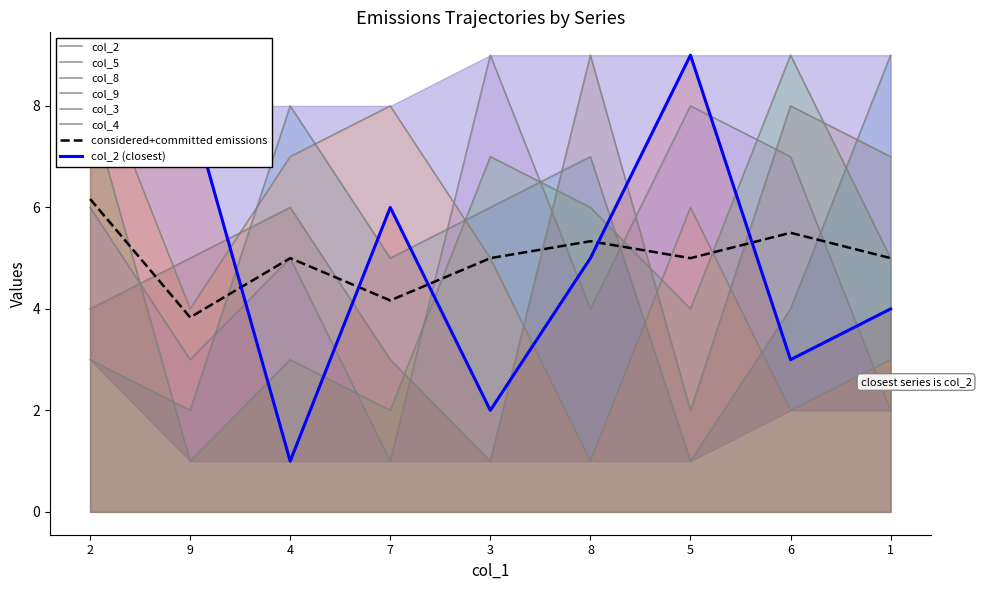

Where is the first local maximum for col_3?

4